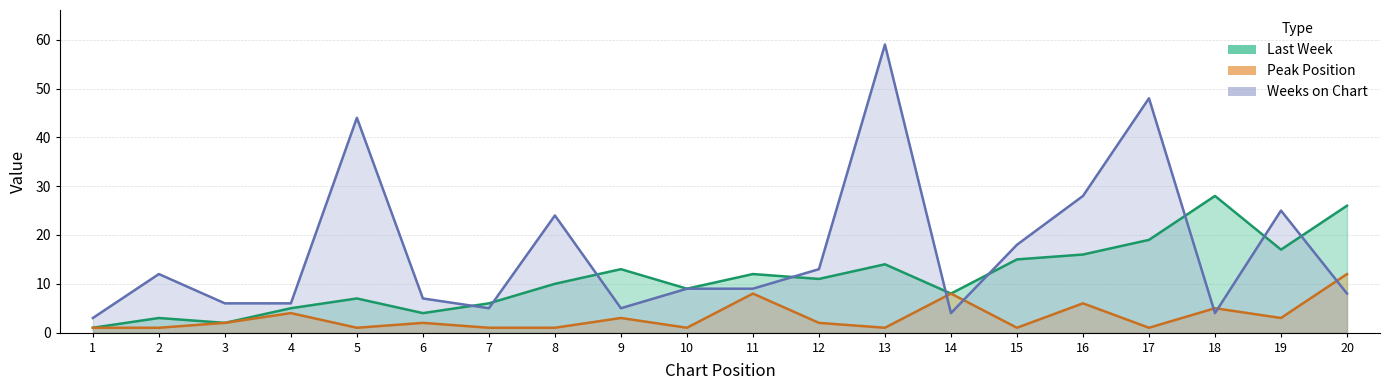

Reading left to right, extract all data points from this chart.

Last Week: 1	3	2	5	7	4	6	10	13	9	12	11	14	8	15	16	19	28	17	26
Peak Position: 1	1	2	4	1	2	1	1	3	1	8	2	1	8	1	6	1	5	3	12
Weeks on Chart: 3	12	6	6	44	7	5	24	5	9	9	13	59	4	18	28	48	4	25	8